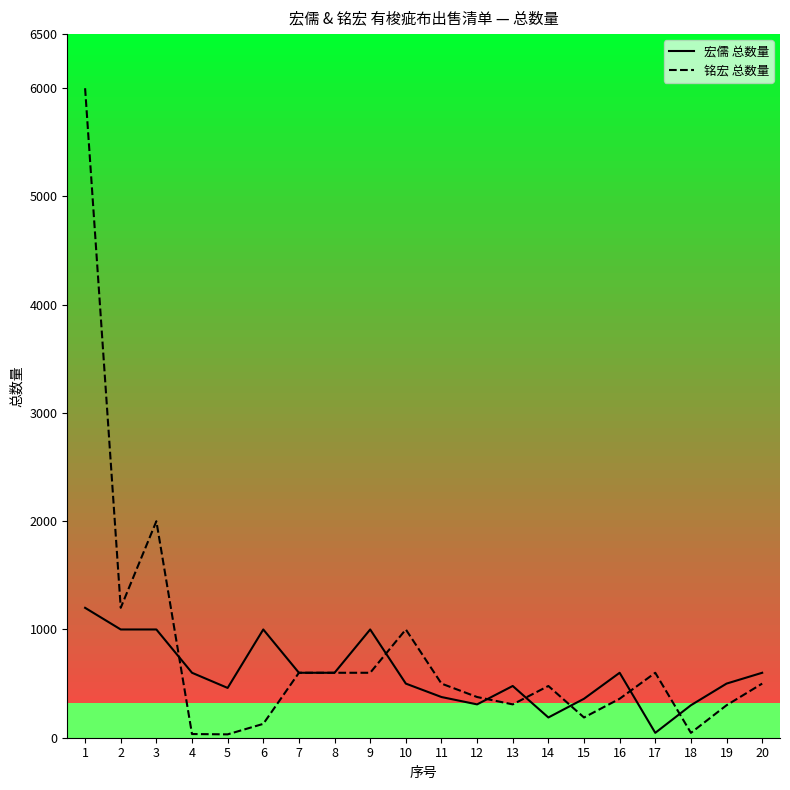

Between 5 and 20, which series saw the biggest shift?

铭宏 总数量